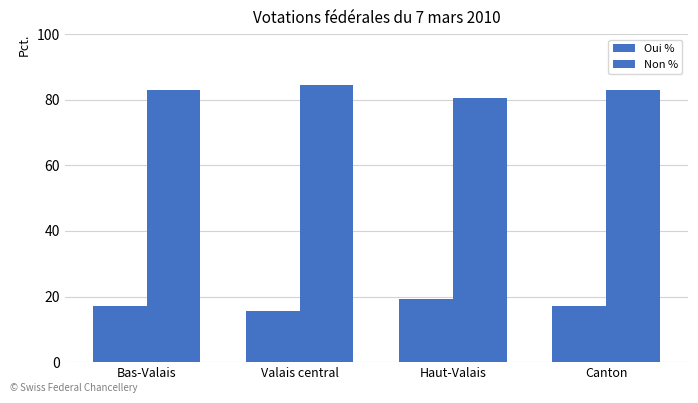

Which has a higher value, Valais central or Haut-Valais?

Haut-Valais